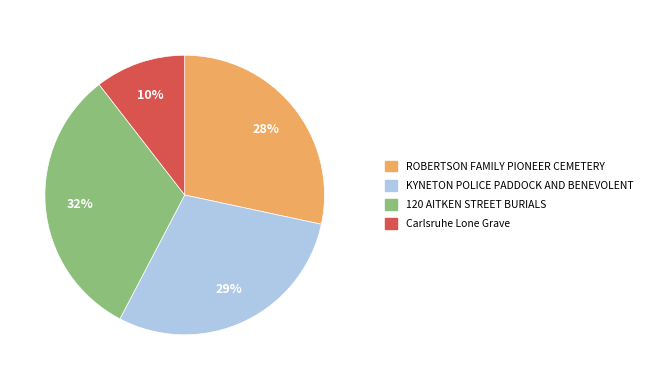

To the nearest percent, what is the average slice percentage?

25%